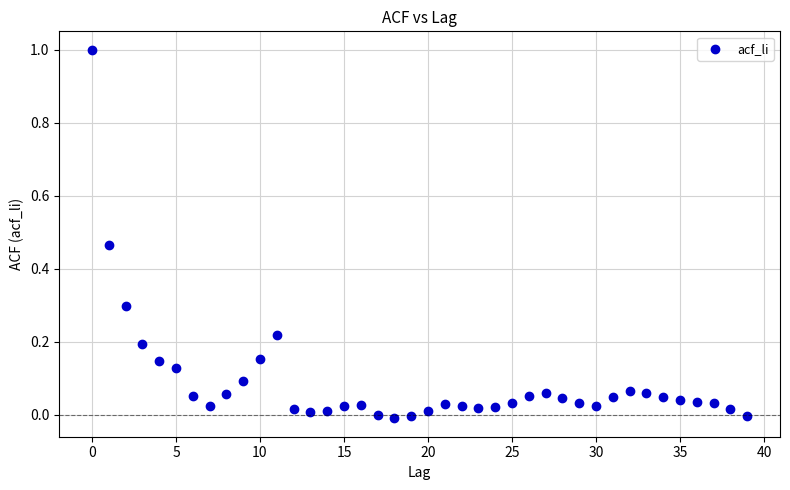

What is the range of Y values (max minus min)?

1.0